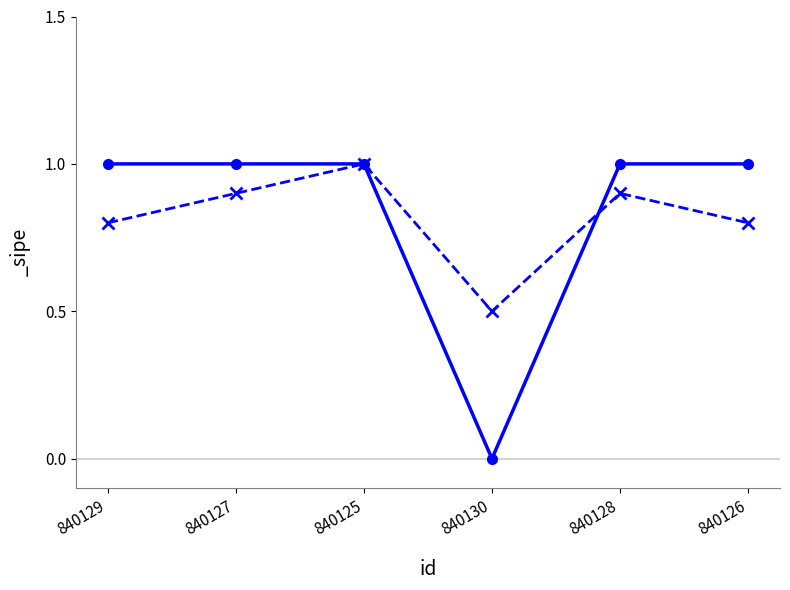

Is it true that the value at 840129 is 1?

False